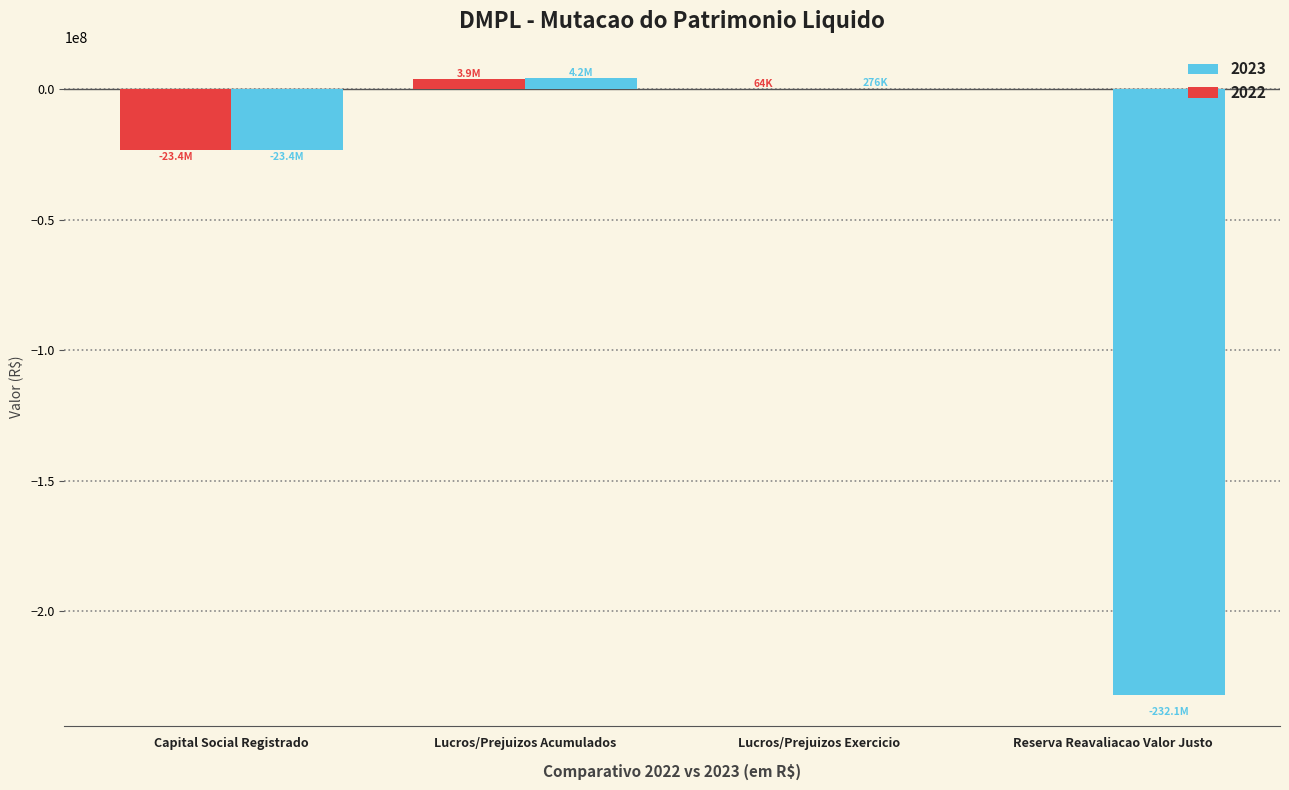

What is the sum of the 2022 values at Reserva Reavaliacao Valor Justo and Lucros/Prejuizos Acumulados?

3881560.5